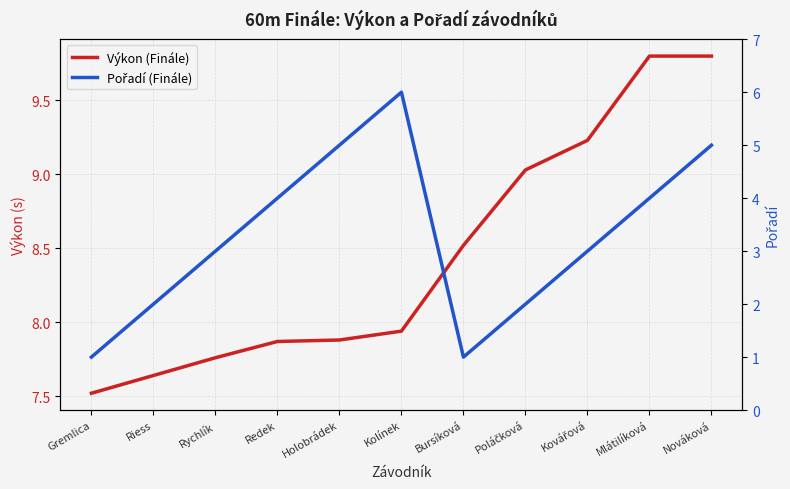

Rank the series at Bursíková from lowest to highest value.

Pořadí (Finále), Výkon (Finále)